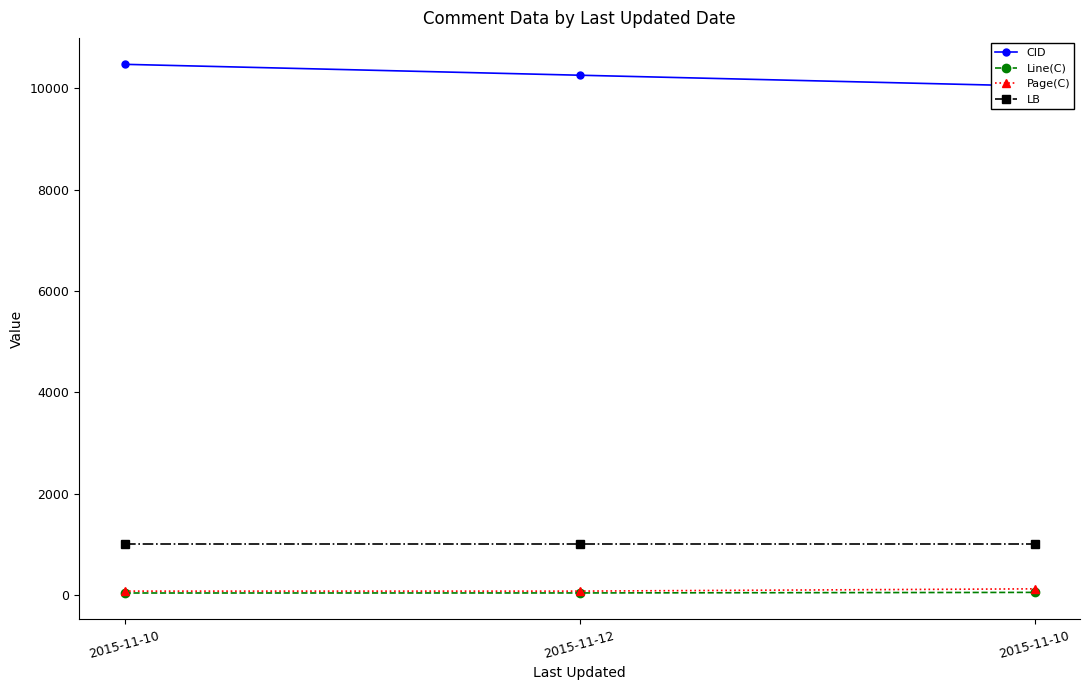

What is the average value of the Page(C) series?

94